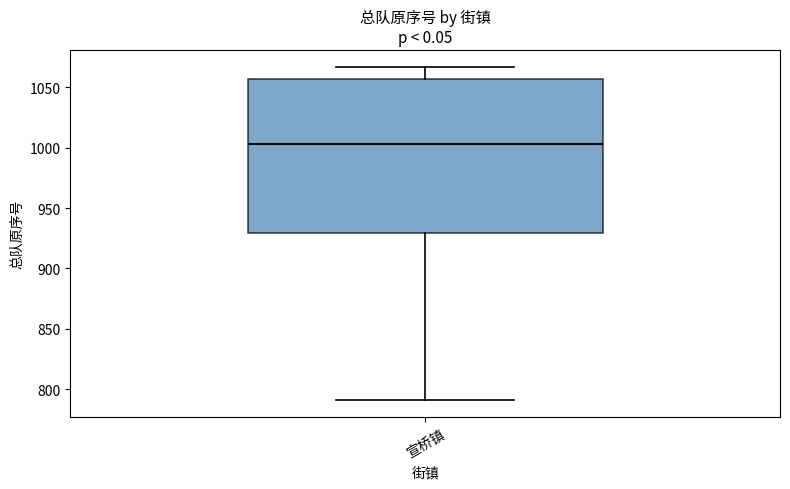

Where does the upper whisker of the box for 宣桥镇 end on the y-axis? The values are not printed on the chart, so give them approximately, as read against the axis.

1065